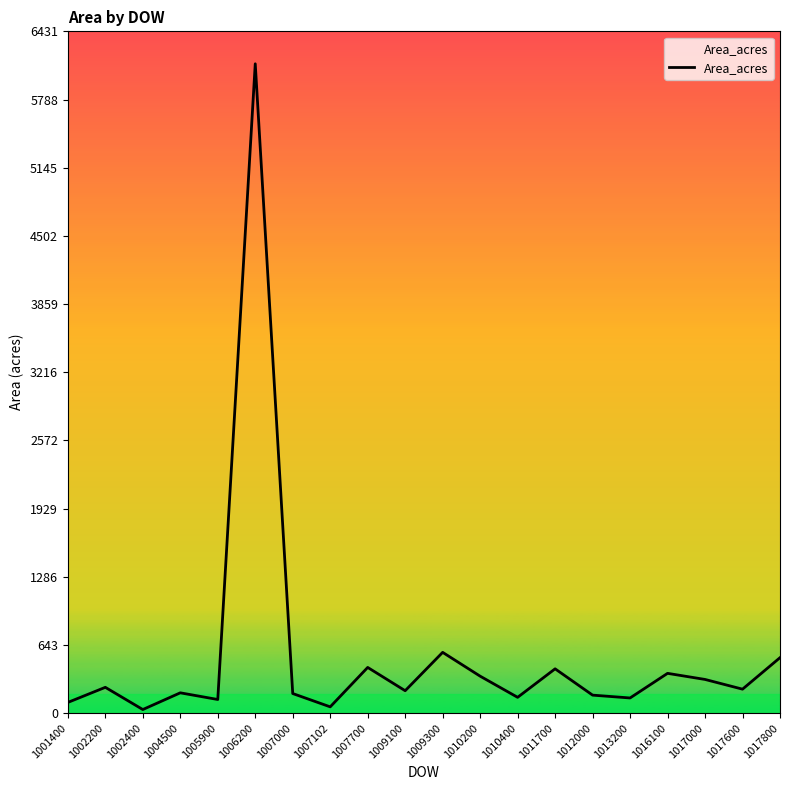

Which label corresponds to the largest value in the chart?

1006200